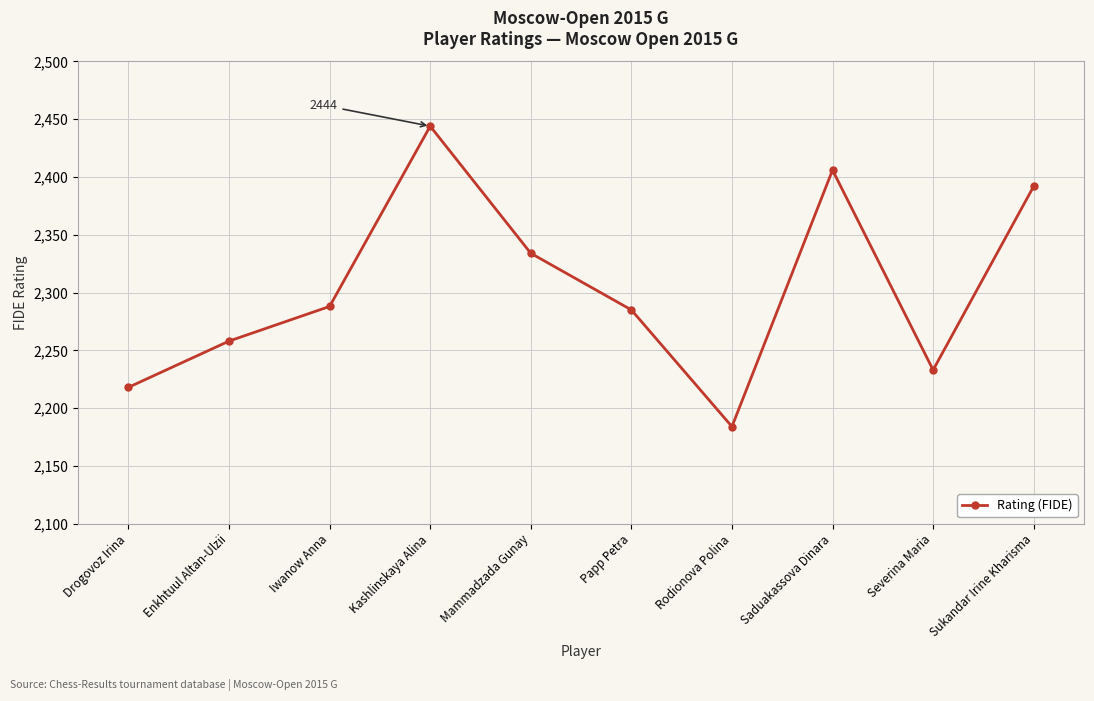

What is the change in value from Iwanow Anna to Severina Maria?

-55